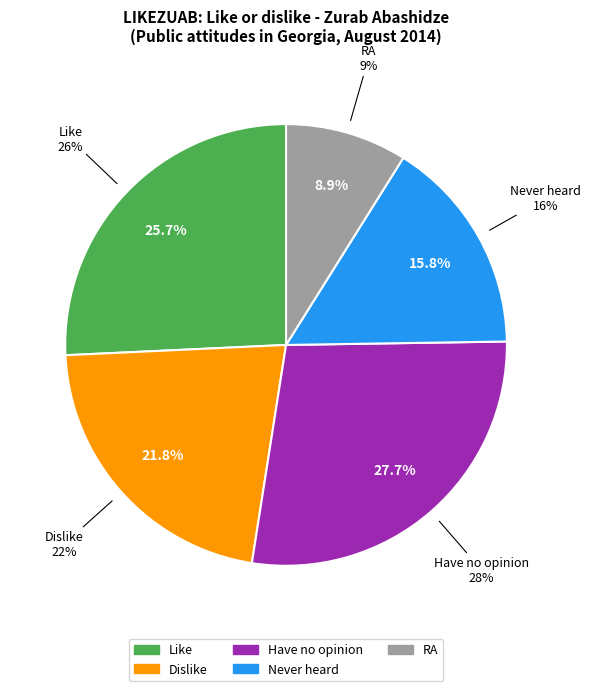

To the nearest percent, what is the difference between the largest and smallest slice percentages?

19%